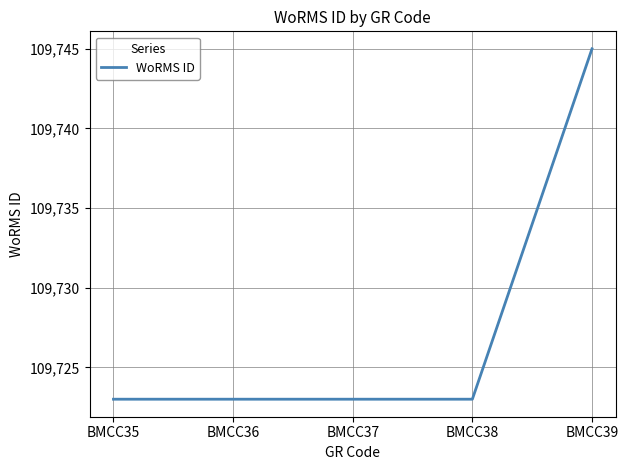

How many lines are shown in the chart?

1